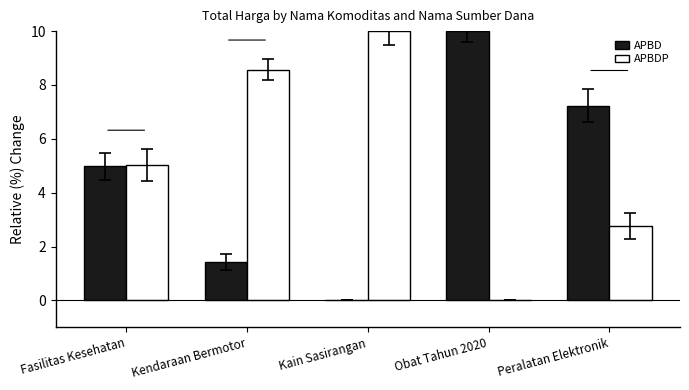

What is the maximum value shown in the chart?

10.0